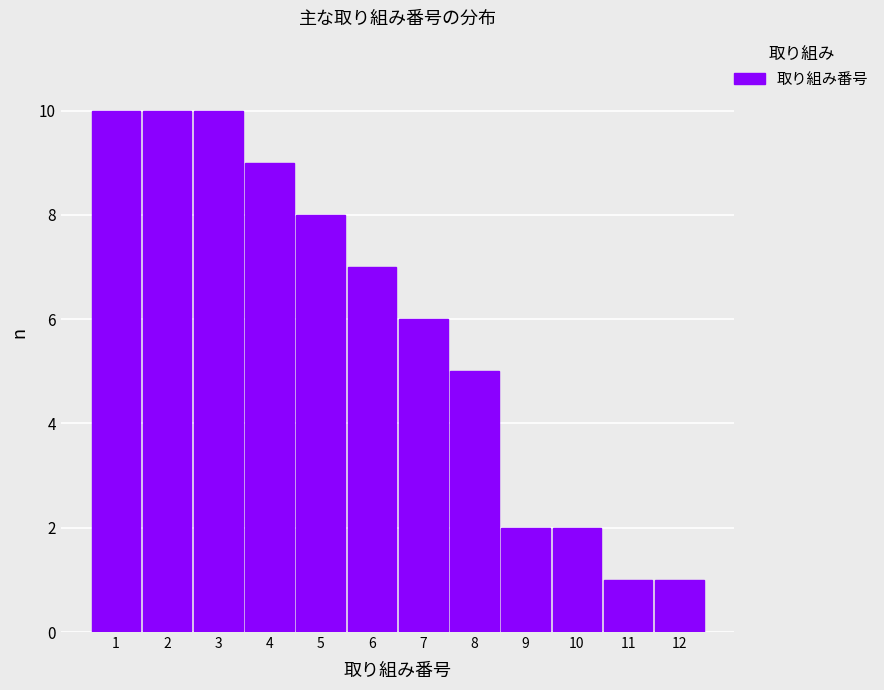

Reading left to right, transcribe this chart: for each bar, give the range it covers on the x-axis and its height. The values are not printed on the chart, so give them approximately, as read against the axis.

0.5 to 1.5: 10
1.5 to 2.5: 10
2.5 to 3.5: 10
3.5 to 4.5: 9
4.5 to 5.5: 8
5.5 to 6.5: 7
6.5 to 7.5: 6
7.5 to 8.5: 5
8.5 to 9.5: 2
9.5 to 10.5: 2
10.5 to 11.5: 1
11.5 to 12.5: 1